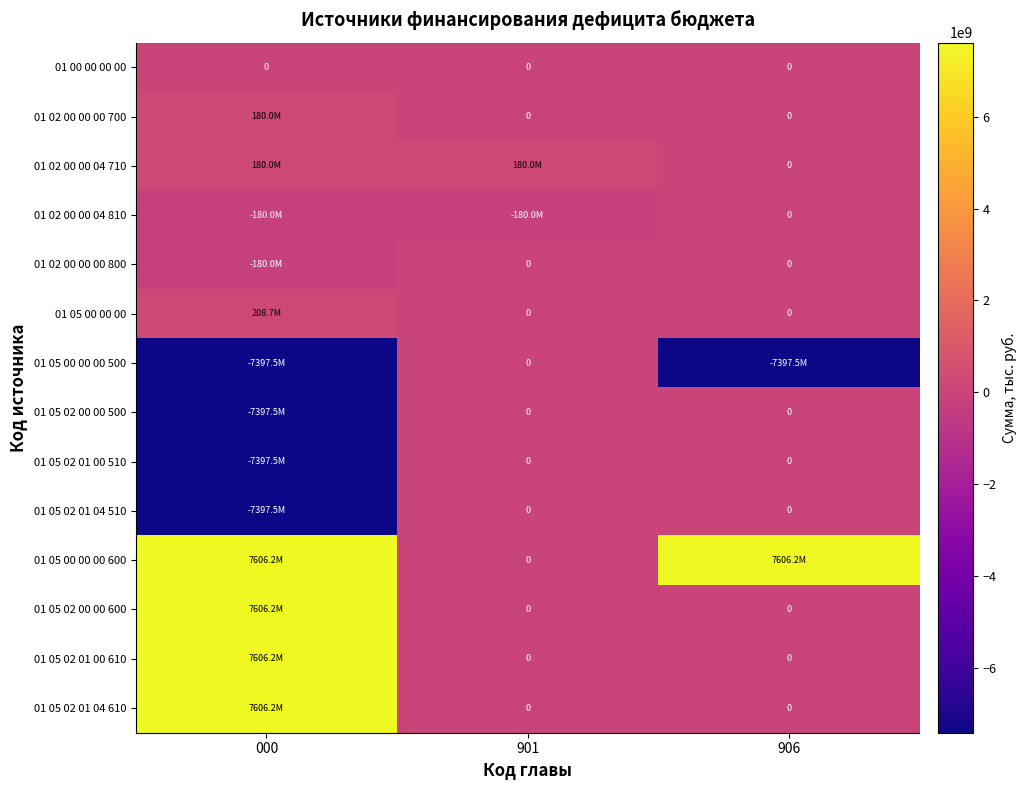

What is the spread (max minus min) of values at 901?

360000000.0